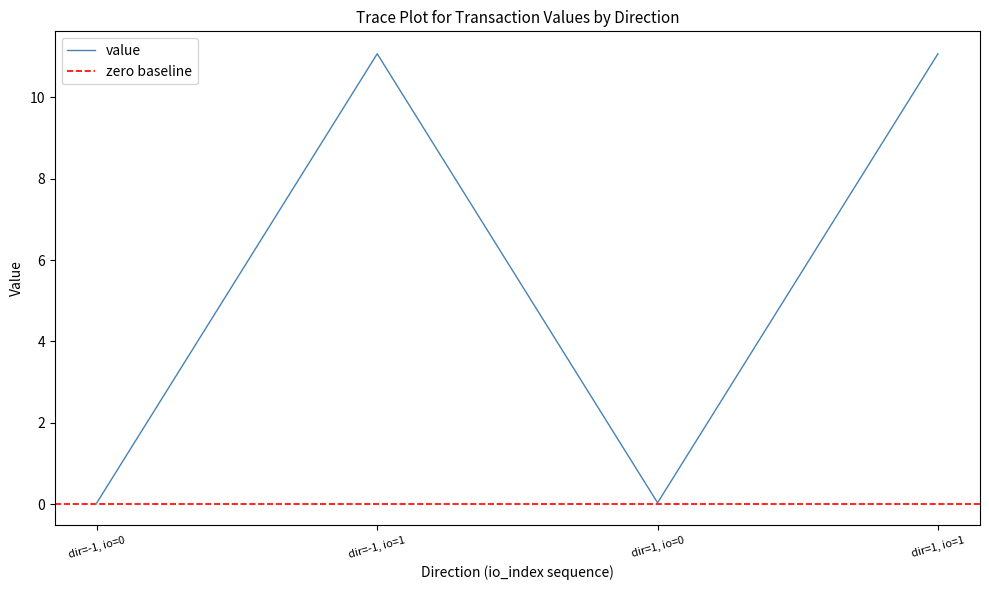

Count the io_index values in the range 0 to 1.

4